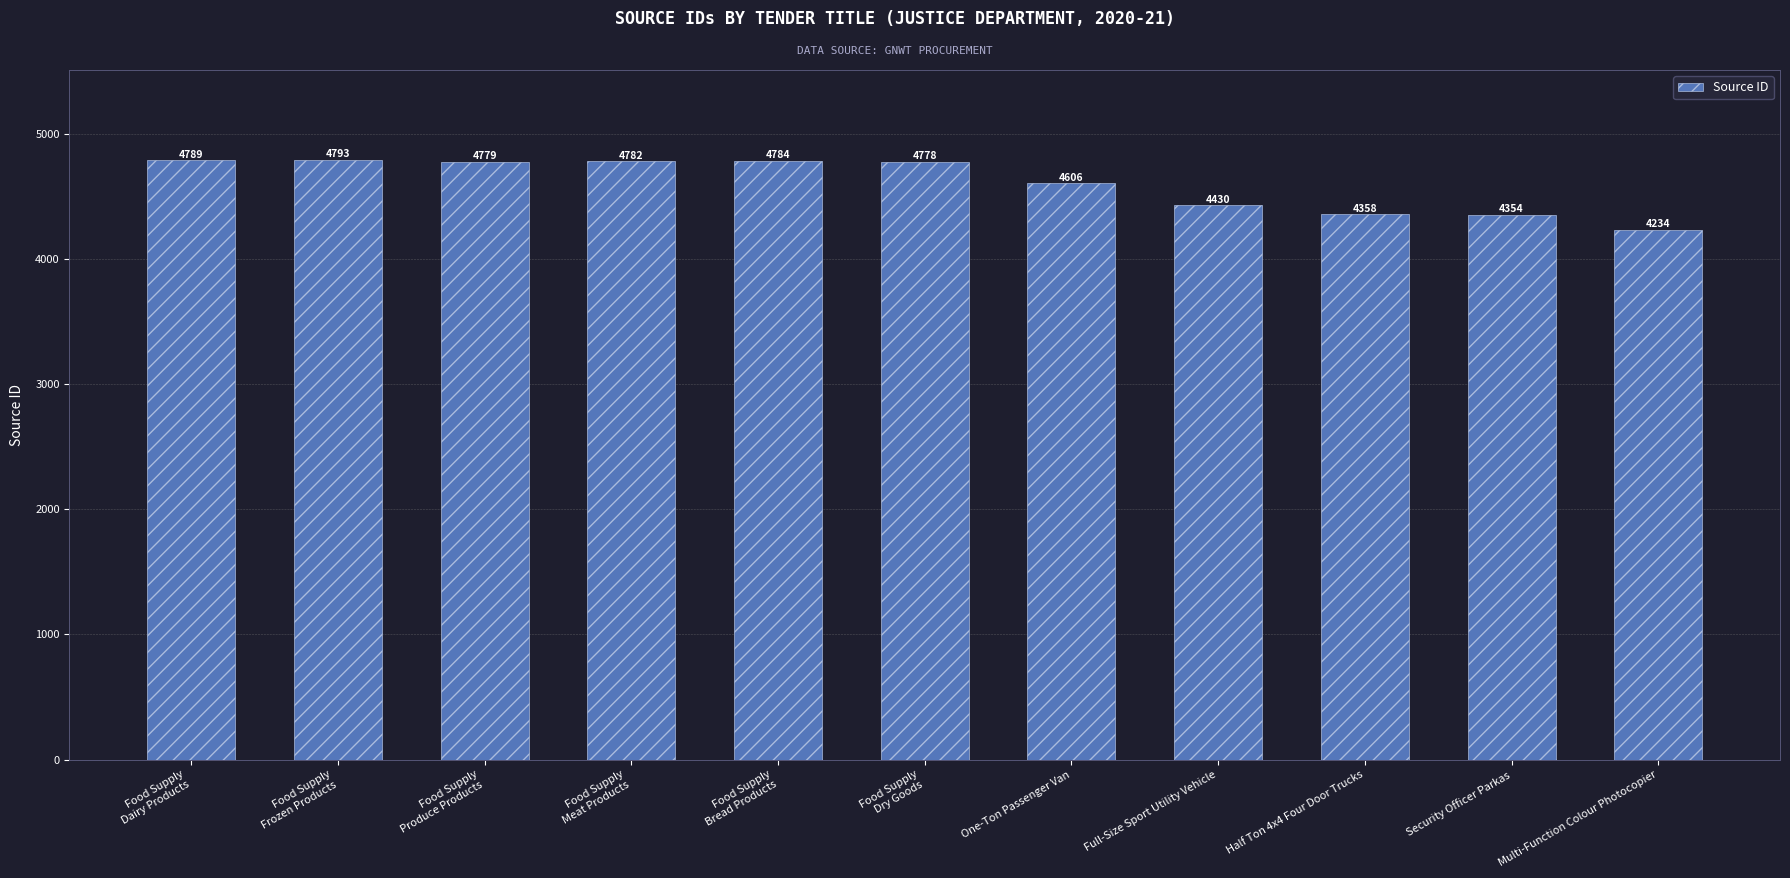

Approximately how many times larger is the value at Food Supply
Dry Goods compared to One-Ton Passenger Van?

1.0